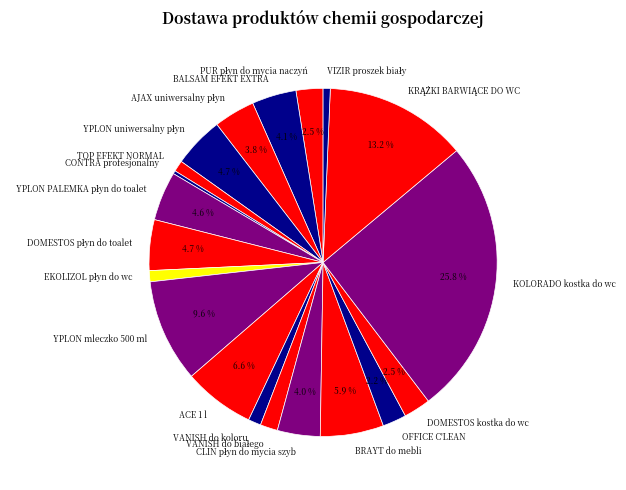

Which slice is the largest?

KOLORADO kostka do wc